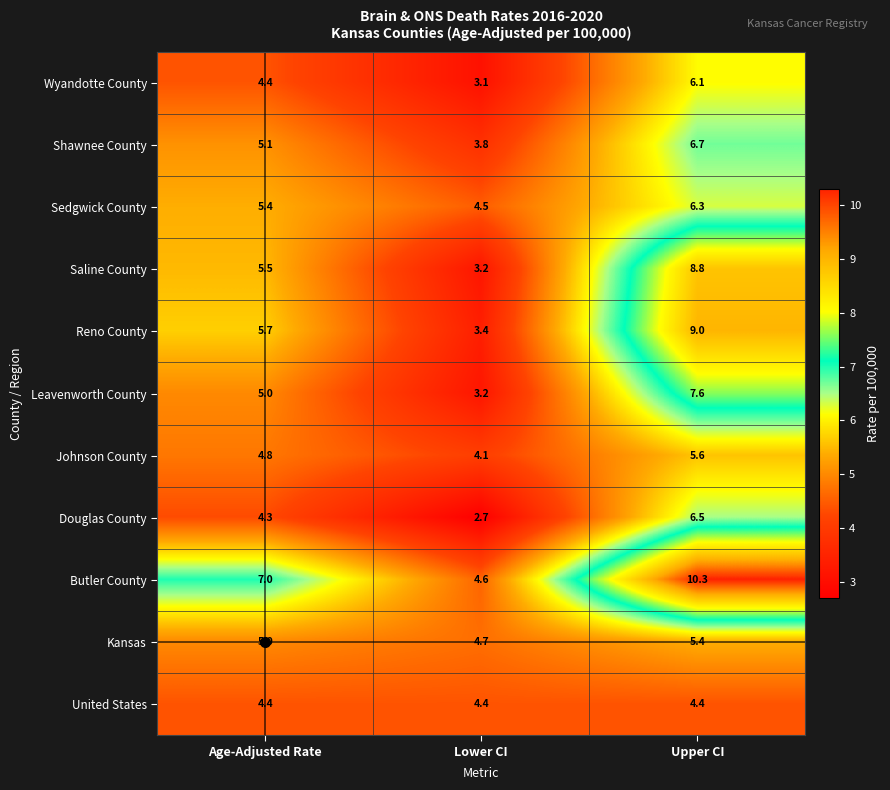

What is the total value across all series at Lower CI?

41.7